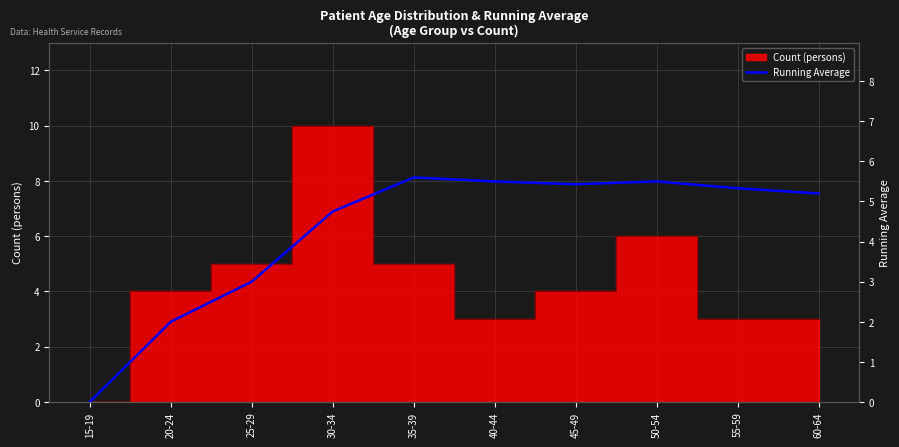

What is the value of the 9th point from the left?

5.3